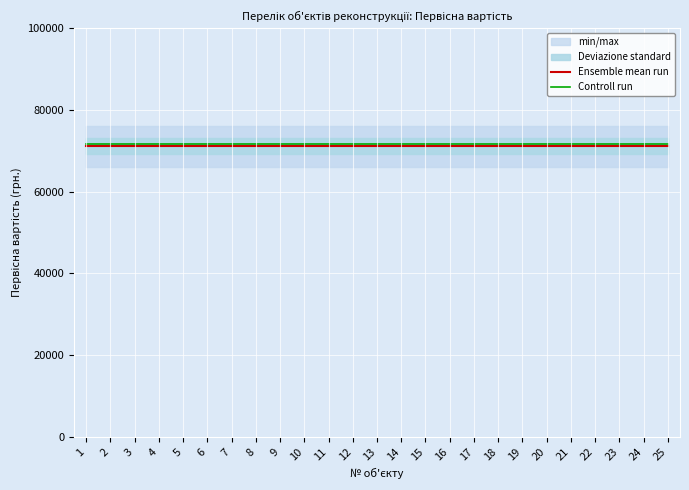

Reading right to left, extract all data points from this chart.

Ensemble mean run: 25=71146.1	24=71146.1	23=71146.1	22=71146.1	21=71146.1	20=71146.1	19=71146.1	18=71146.1	17=71146.1	16=71146.1	15=71146.1	14=71146.1	13=71146.1	12=71146.1	11=71146.1	10=71146.1	9=71146.1	8=71146.1	7=71146.1	6=71146.1	5=71146.1	4=71146.1	3=71146.1	2=71146.1	1=71146.1
Controll run: 25=71646.1	24=71646.1	23=71646.1	22=71646.1	21=71646.1	20=71646.1	19=71646.1	18=71646.1	17=71646.1	16=71646.1	15=71646.1	14=71646.1	13=71646.1	12=71646.1	11=71646.1	10=71646.1	9=71646.1	8=71646.1	7=71646.1	6=71646.1	5=71646.1	4=71646.1	3=71646.1	2=71646.1	1=71646.1